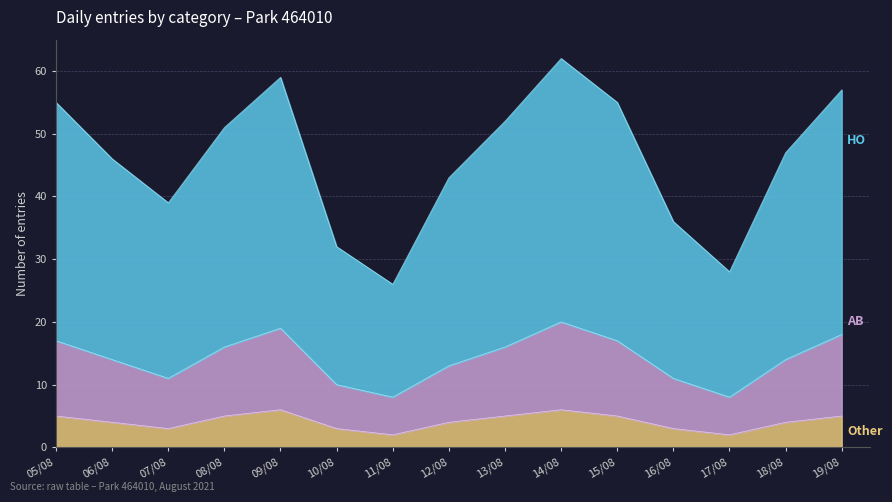

What is the smallest value displayed?

2